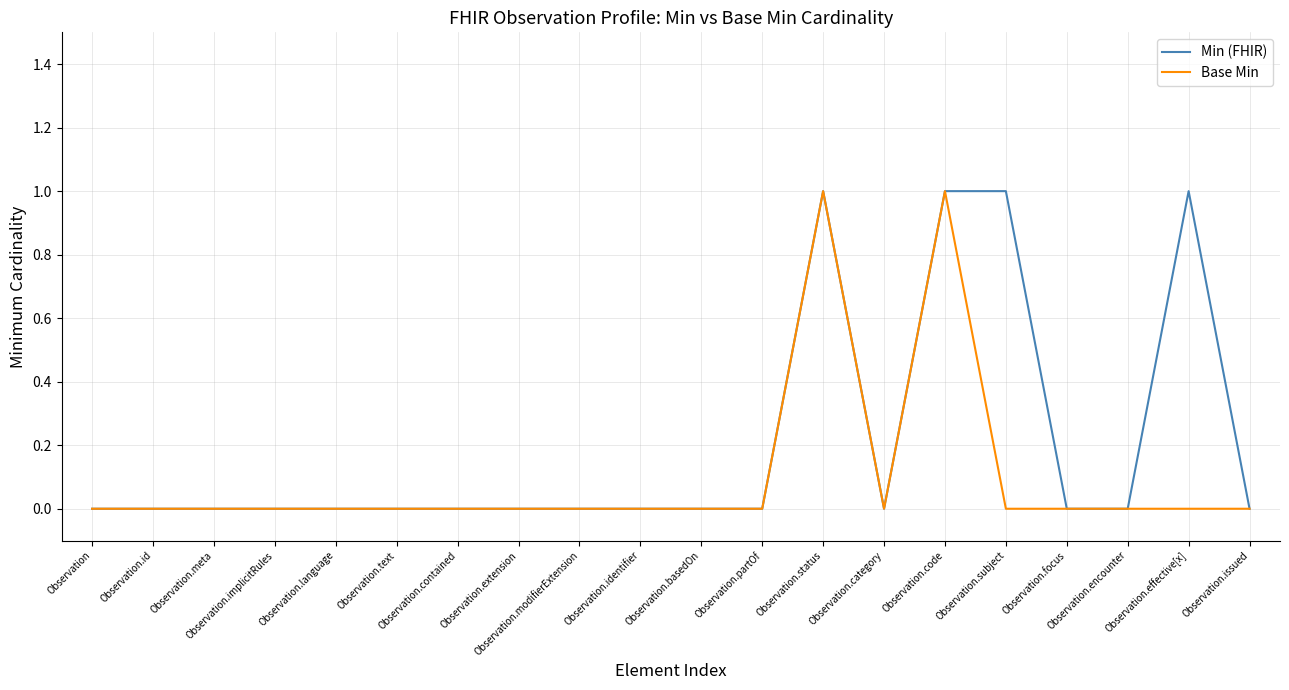

List the series in order of their overall mean, highest first.

Min (FHIR), Base Min